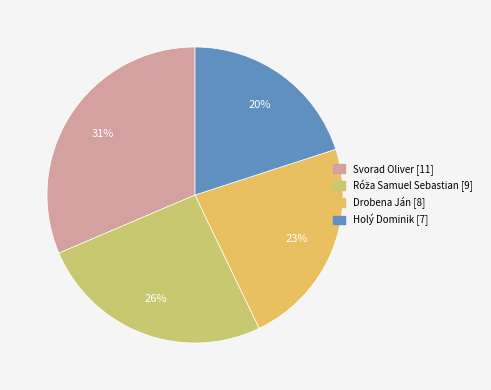

What is the largest slice in the pie chart?

Svorad Oliver